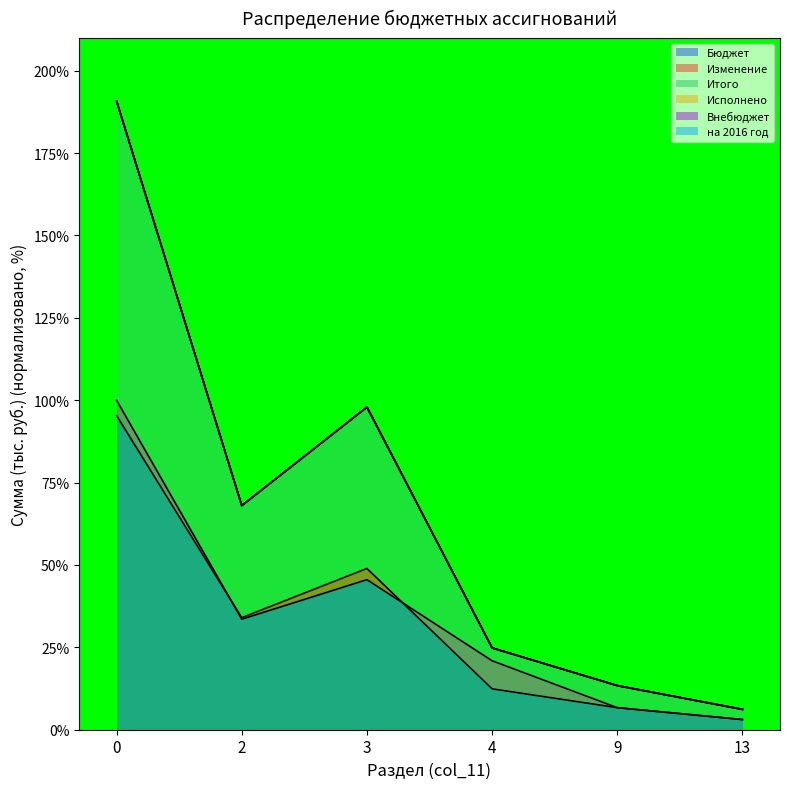

True or false: Итого and Исполнено cross at least once.

False